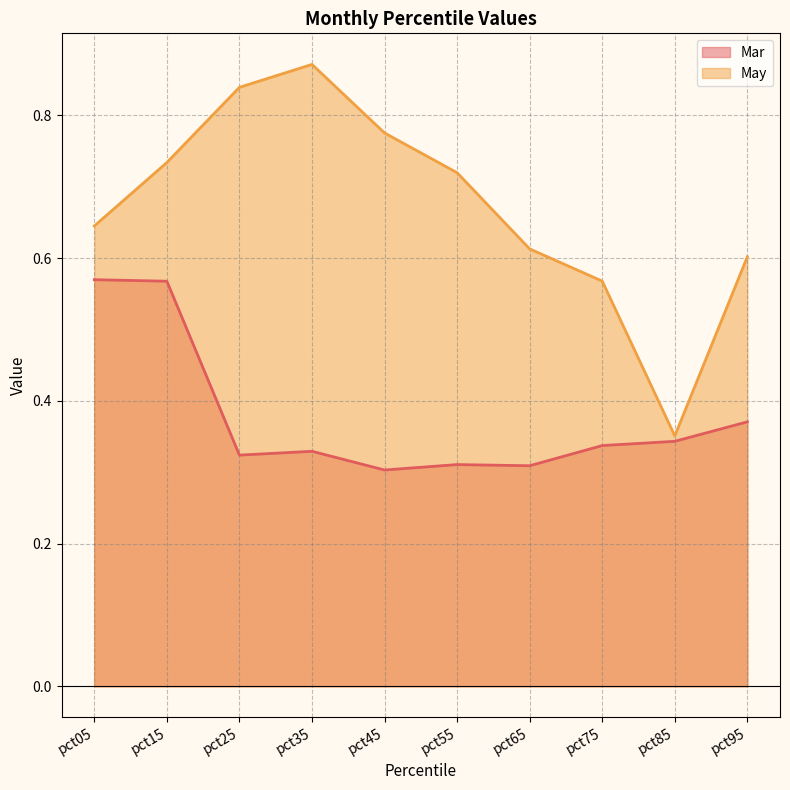

What is the lowest value of the Mar series?

0.3